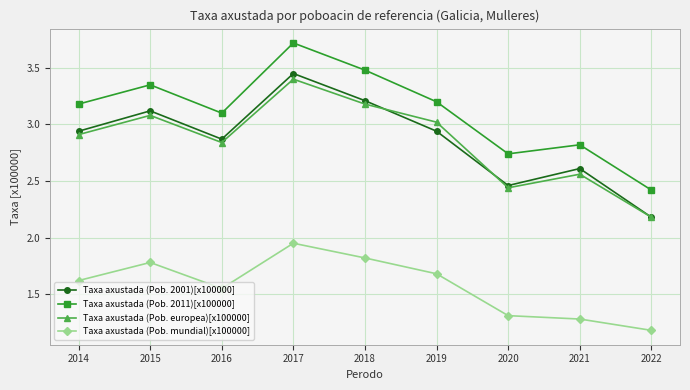

The value of Taxa axustada (Pob. europea)[x100000] at 2018 is 3.2. True or false?

True